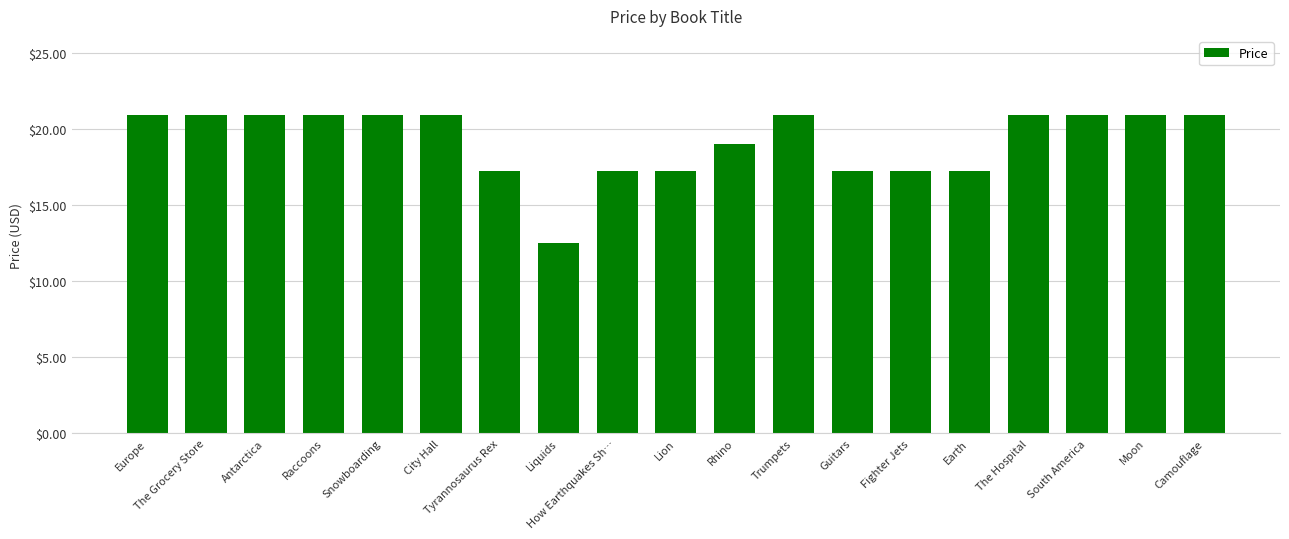

The value at The Grocery Store is 32.7. True or false?

False